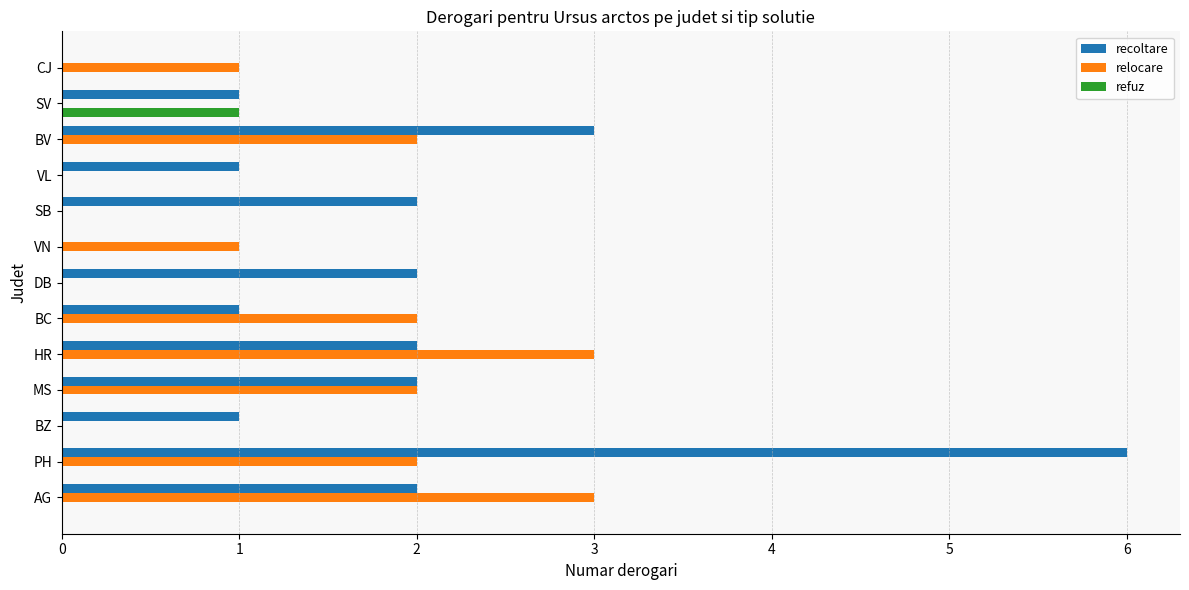

Which series has the largest total across all categories?

recoltare